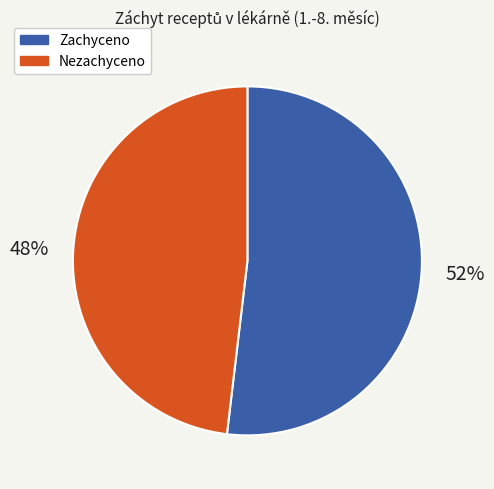

Which category has the smallest portion of the pie?

Nezachyceno